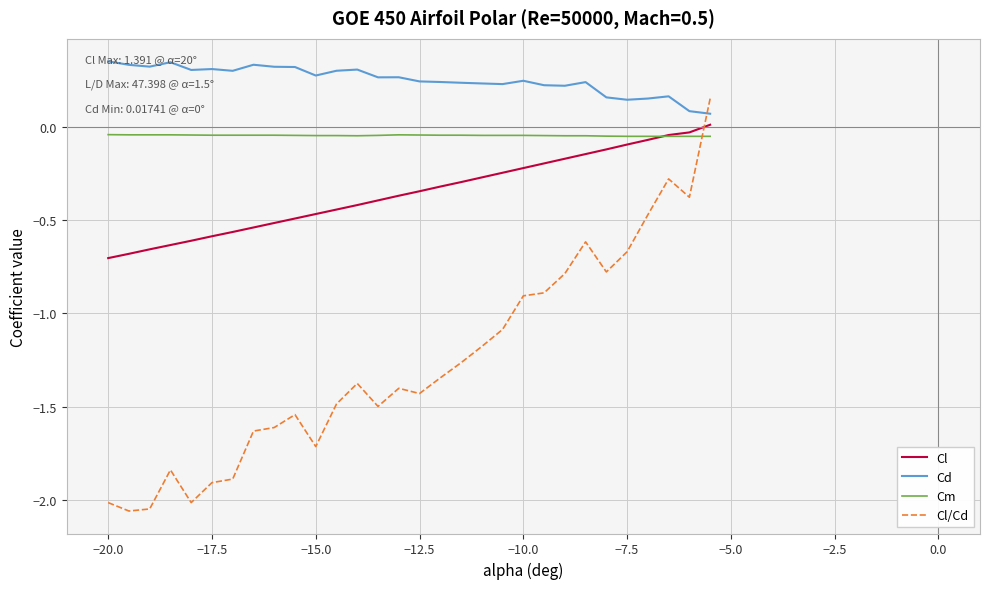

What are all the series names shown in the legend?

Cl, Cd, Cm, Cl/Cd